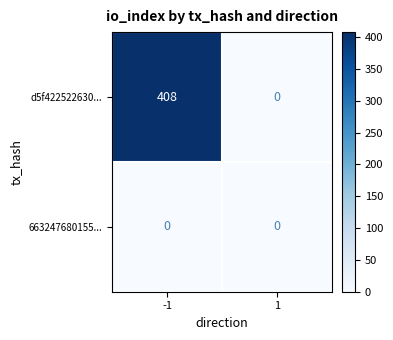

Reading right to left, what are all the values shown in this chart?

d5f422522630...: 0	408
663247680155...: 0	0